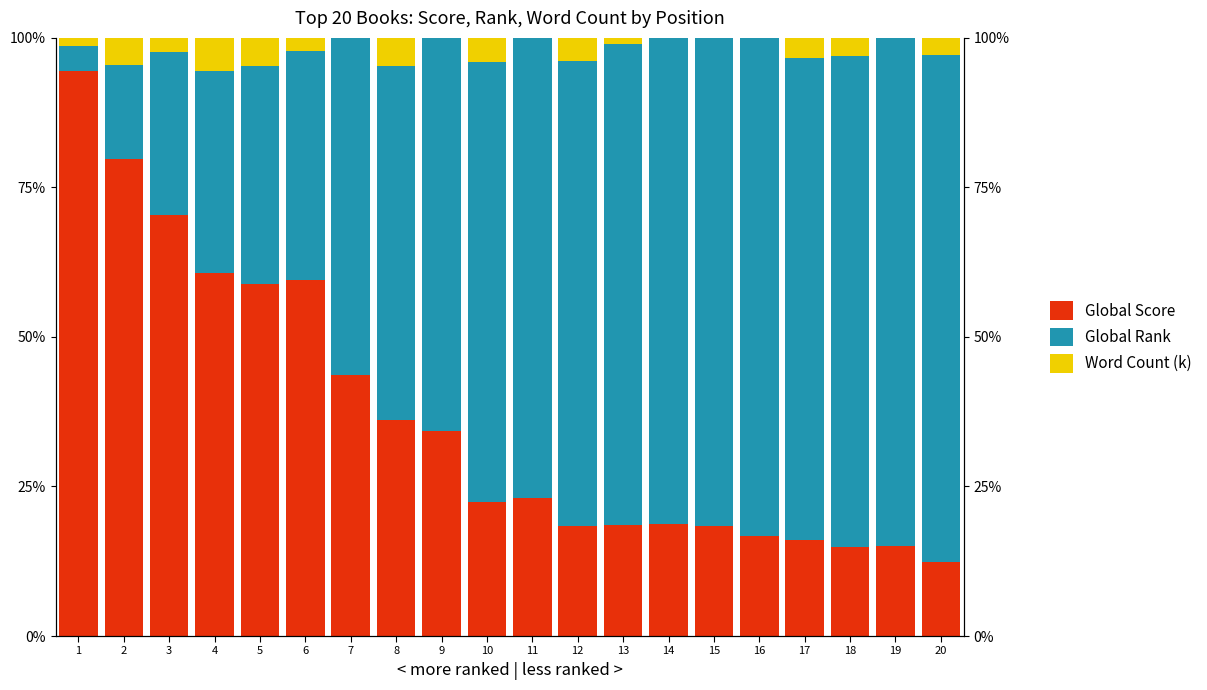

Is the value of Global Rank at 8 greater than the value of Word Count (k) at 2?

Yes